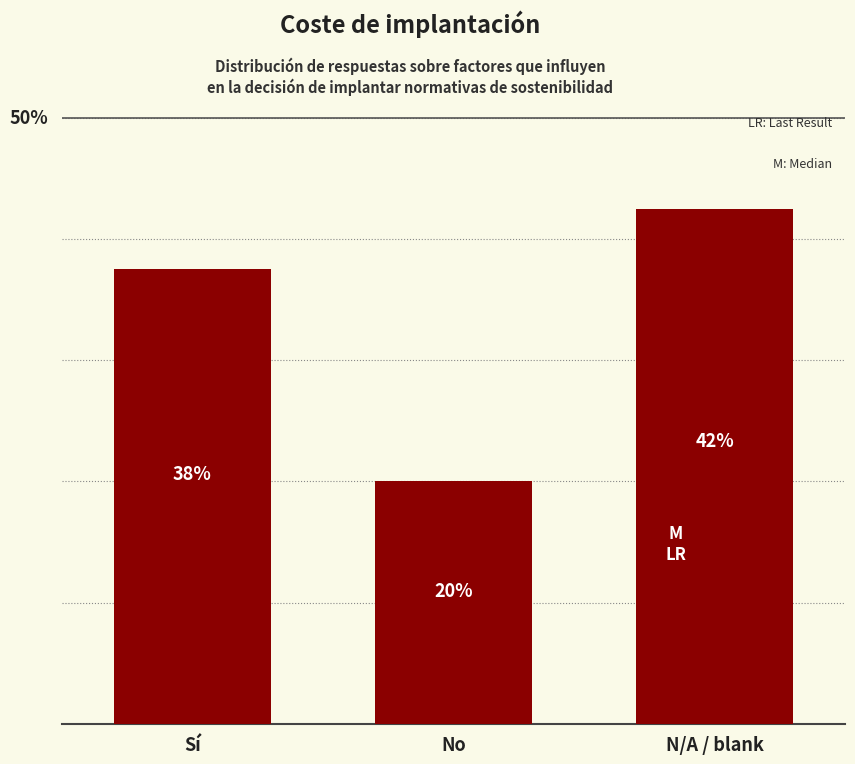

The value at No is 20.0. True or false?

True